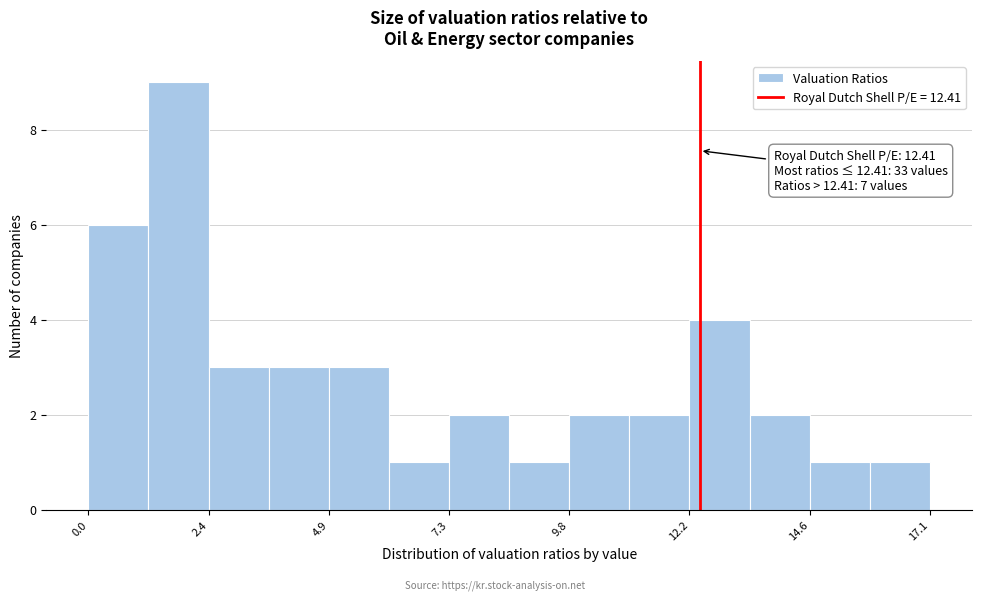

Read against the x-axis, roughly where is the centre of the tallest bar?

2.0